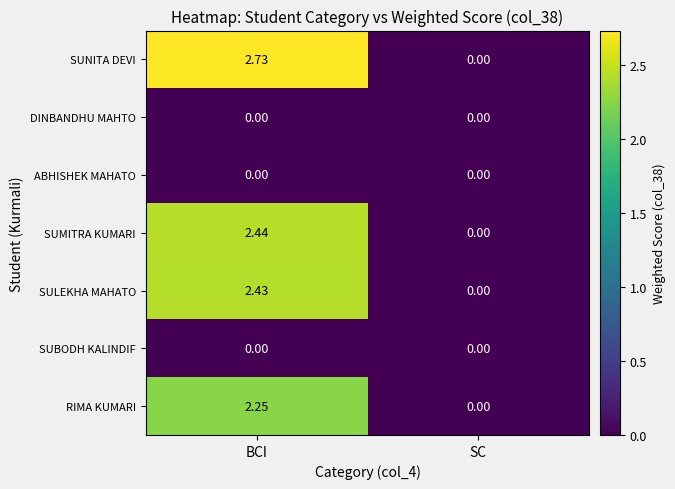

Which series has the largest total across all categories?

SUNITA DEVI